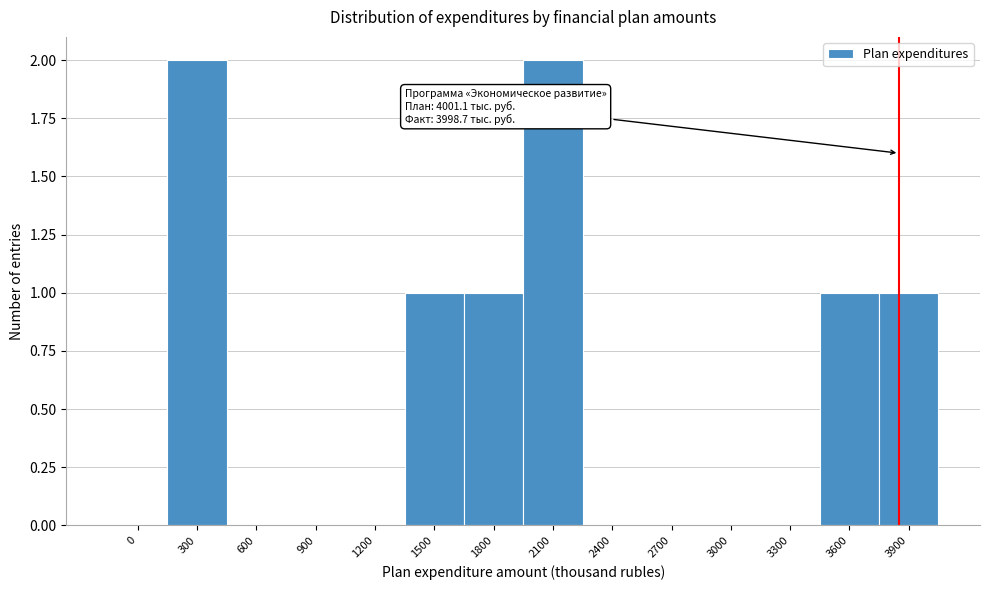

Reading left to right, list all the values displayed in this chart.

0=0	300=2	600=0	900=0	1200=0	1500=1	1800=1	2100=2	2400=0	2700=0	3000=0	3300=0	3600=1	3900=1